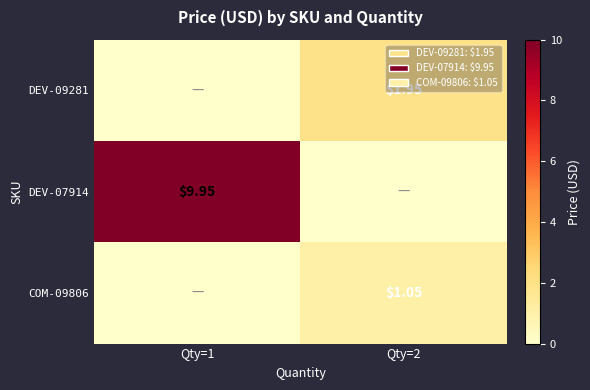

What is the difference between the DEV-07914 values at Qty=1 and Qty=2?

9.9